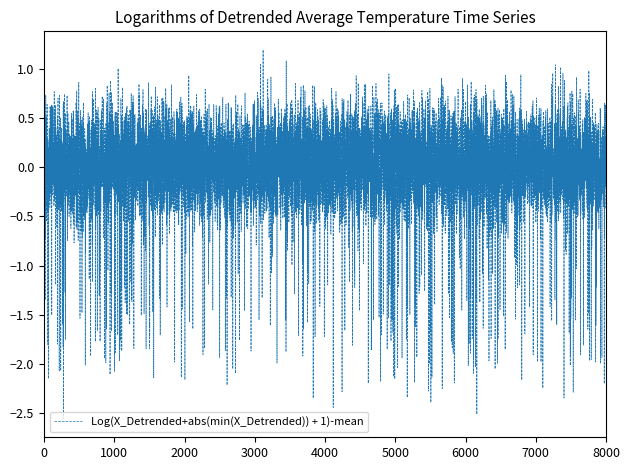

What is the difference between the maximum and minimum values?

3.7